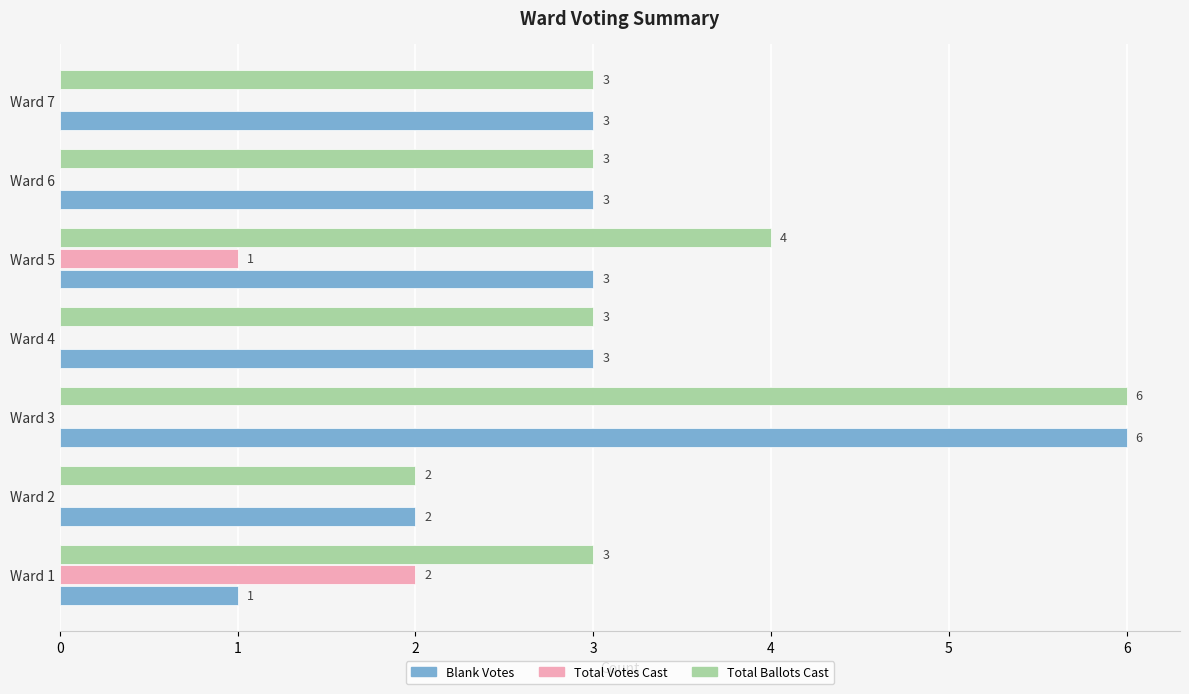

How many Total Votes Cast values are between 0 and 1?

6